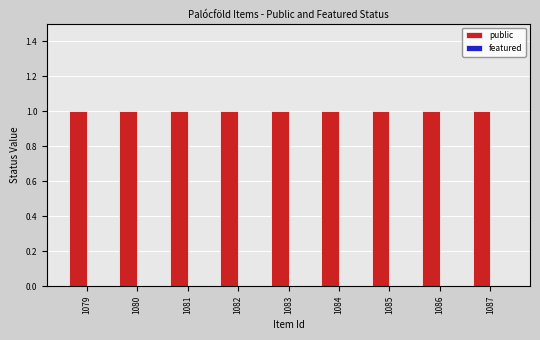

What is the spread (max minus min) of values at 1079?

1